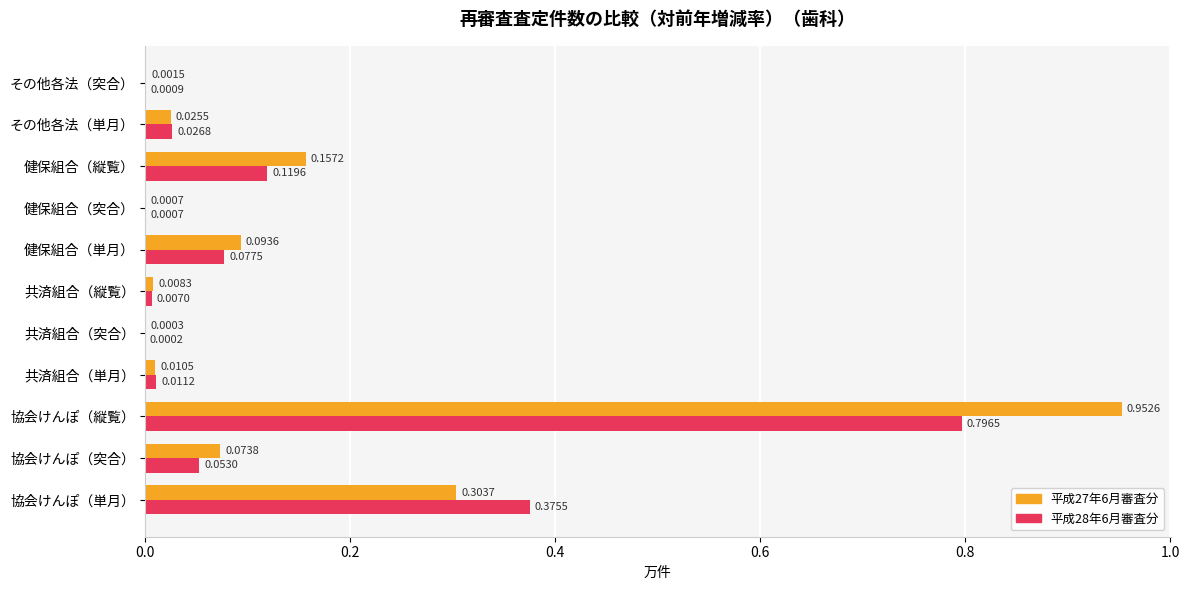

Between 健保組合（単月） and 健保組合（突合）, which series saw the biggest shift?

平成27年6月審査分